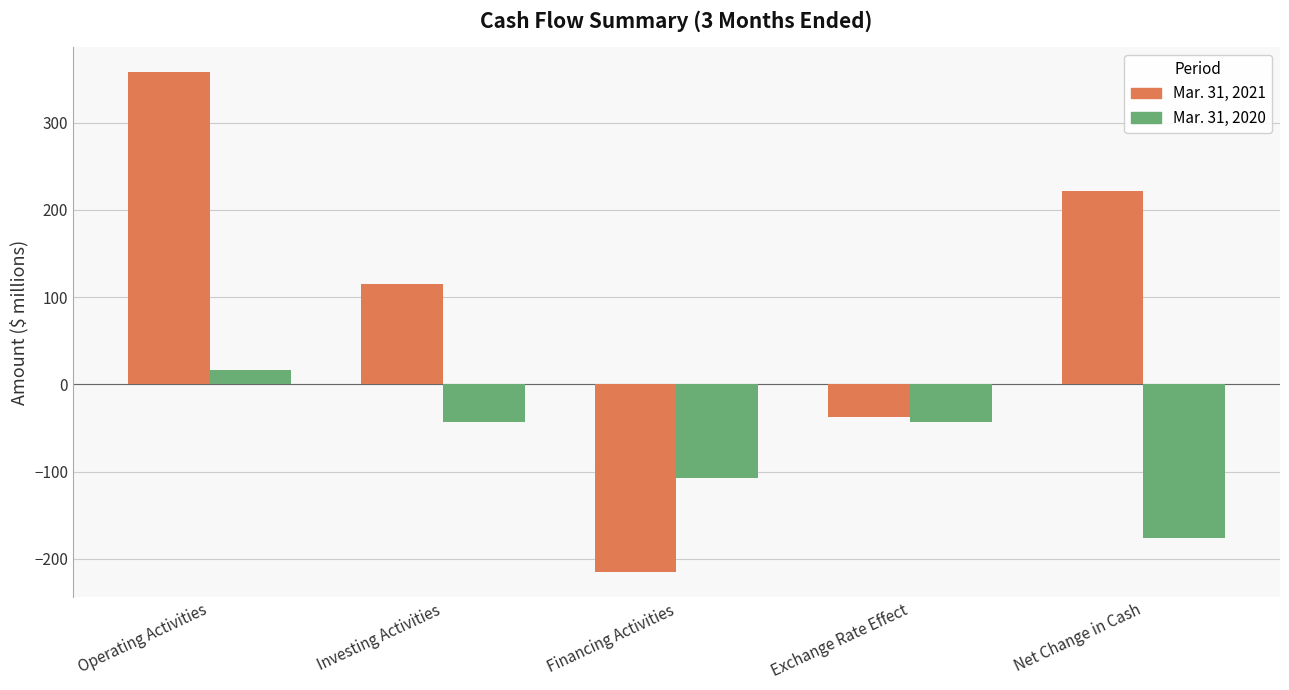

What is the label of the 5th bar from the right?

Operating Activities